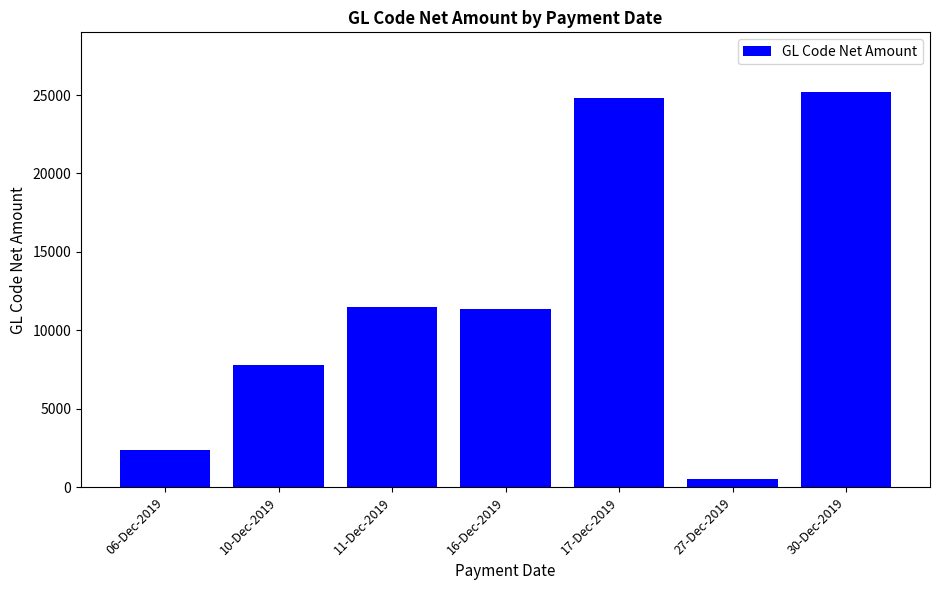

How many values exceed 11375?

4